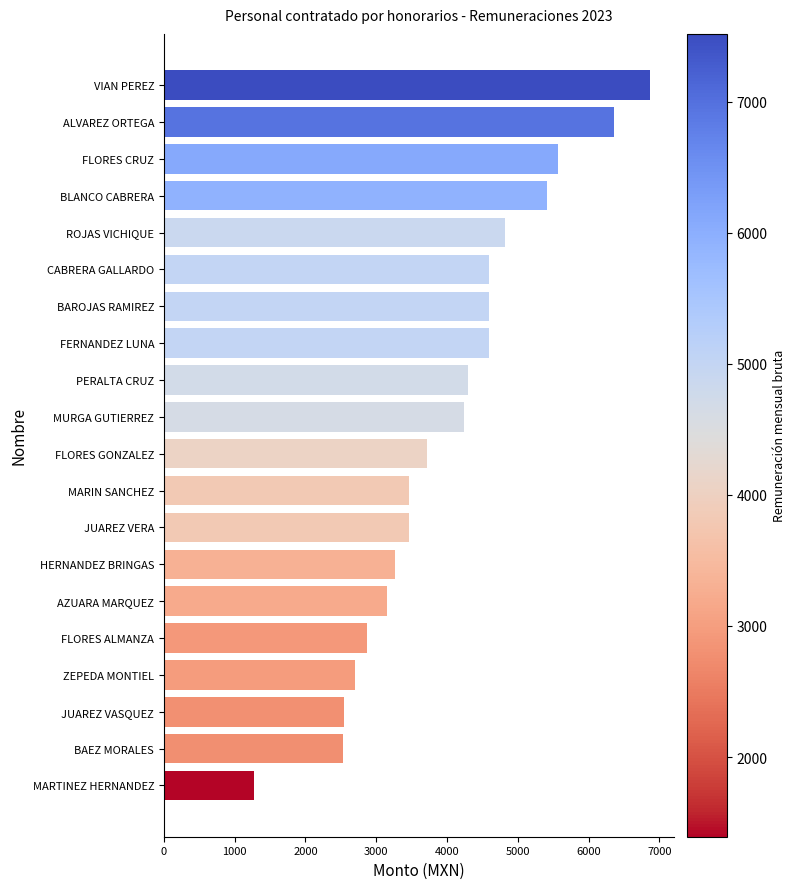

What value does the data have at FLORES CRUZ?

5565.0